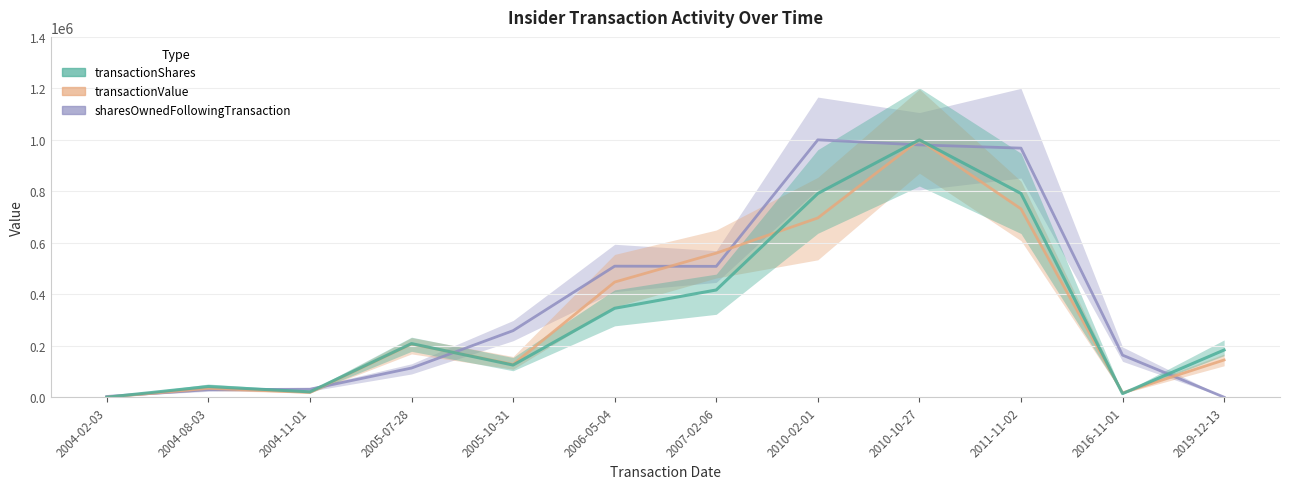

What is the difference between the transactionShares values at 2007-02-06 and 2011-11-02?

375000.0